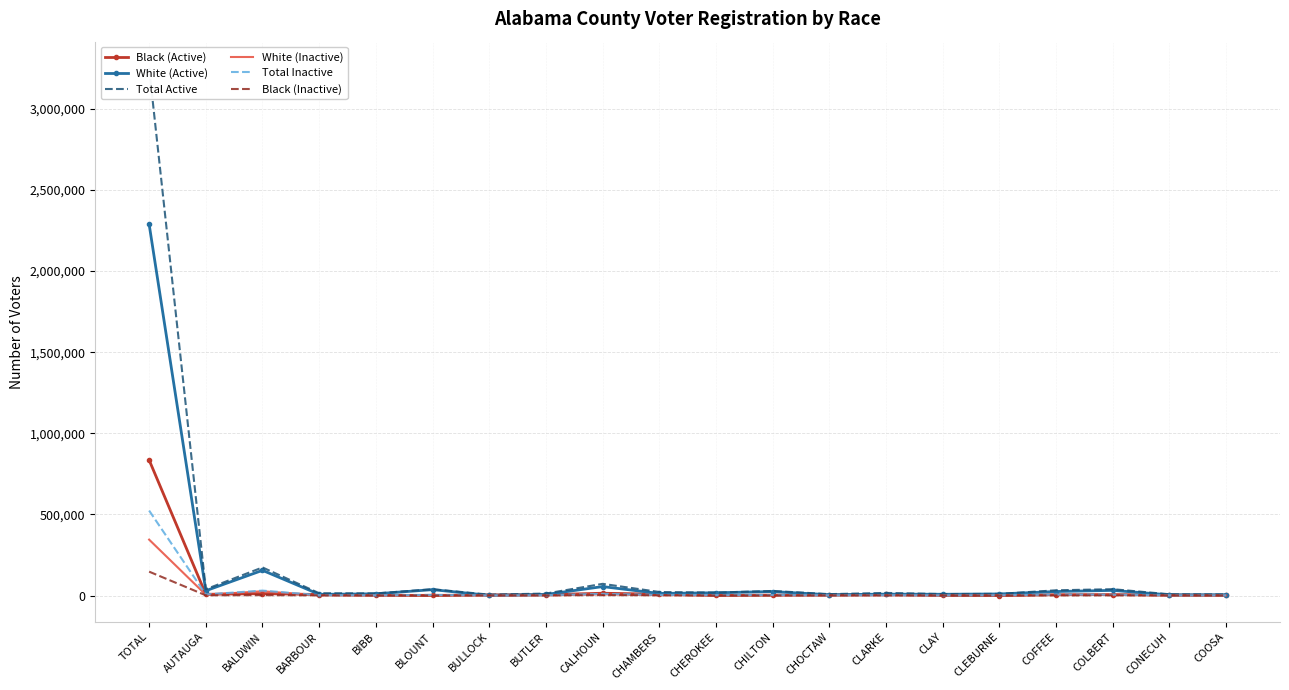

Reading left to right, transcribe all the data shown in this chart.

Black (Active): 835310	7840	11774	6527	2223	638	4326	5371	14332	8526	714	2732	3613	7285	1205	241	5076	6127	3488	1807
White (Active): 2288287	29824	155515	7569	10828	36496	1332	6894	55308	13059	17220	24637	5124	8829	7951	9900	25038	31948	4409	5119
Total Active: 3250869	38863	173354	14457	13224	39092	5766	12431	72244	22058	18192	28452	8792	16305	9359	10315	32483	39316	8024	7019
White (Inactive): 344762	4965	26623	1182	1303	3916	241	800	7270	2178	2633	2618	707	1043	826	1725	4471	4406	728	694
Total Inactive: 523759	6947	30584	2535	1753	4282	1148	1745	10596	4112	2845	3292	1624	2313	1081	1850	6412	5707	1641	1162
Black (Inactive): 147420	1570	2528	1252	410	145	887	913	2701	1783	147	494	898	1212	204	87	1216	1041	872	443